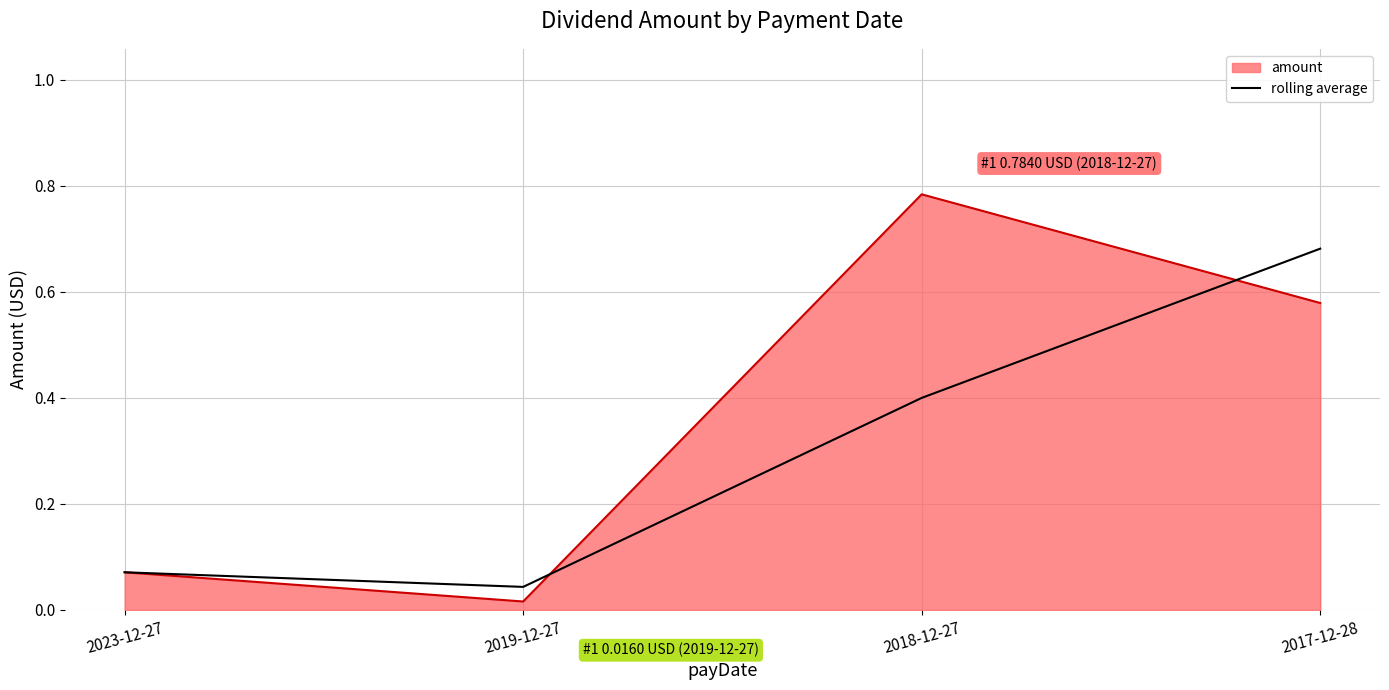

At which category does the chart reach its minimum across all series?

2019-12-27